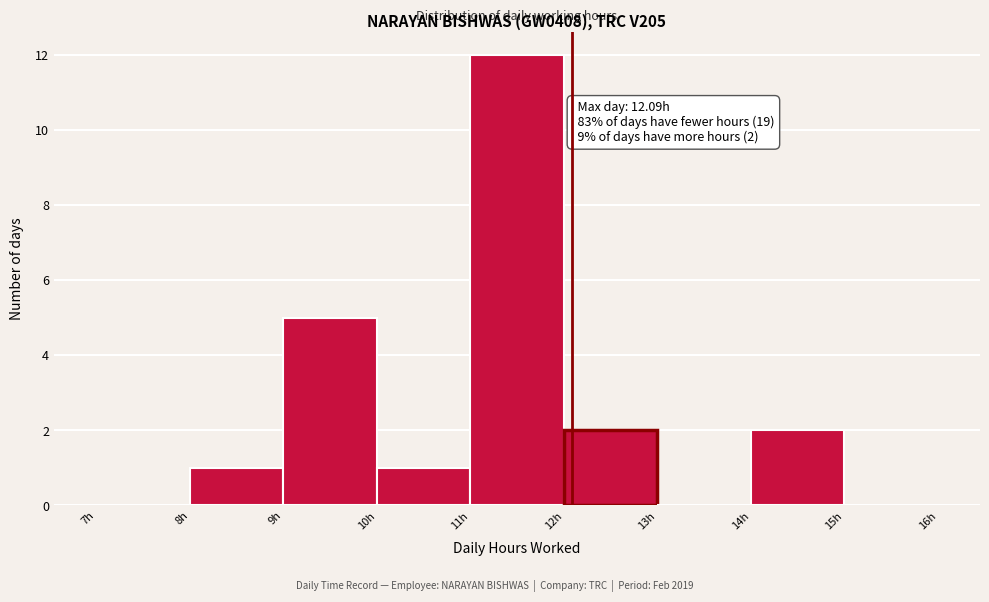

Over which range of the x-axis is the bar tallest?

11 to 12